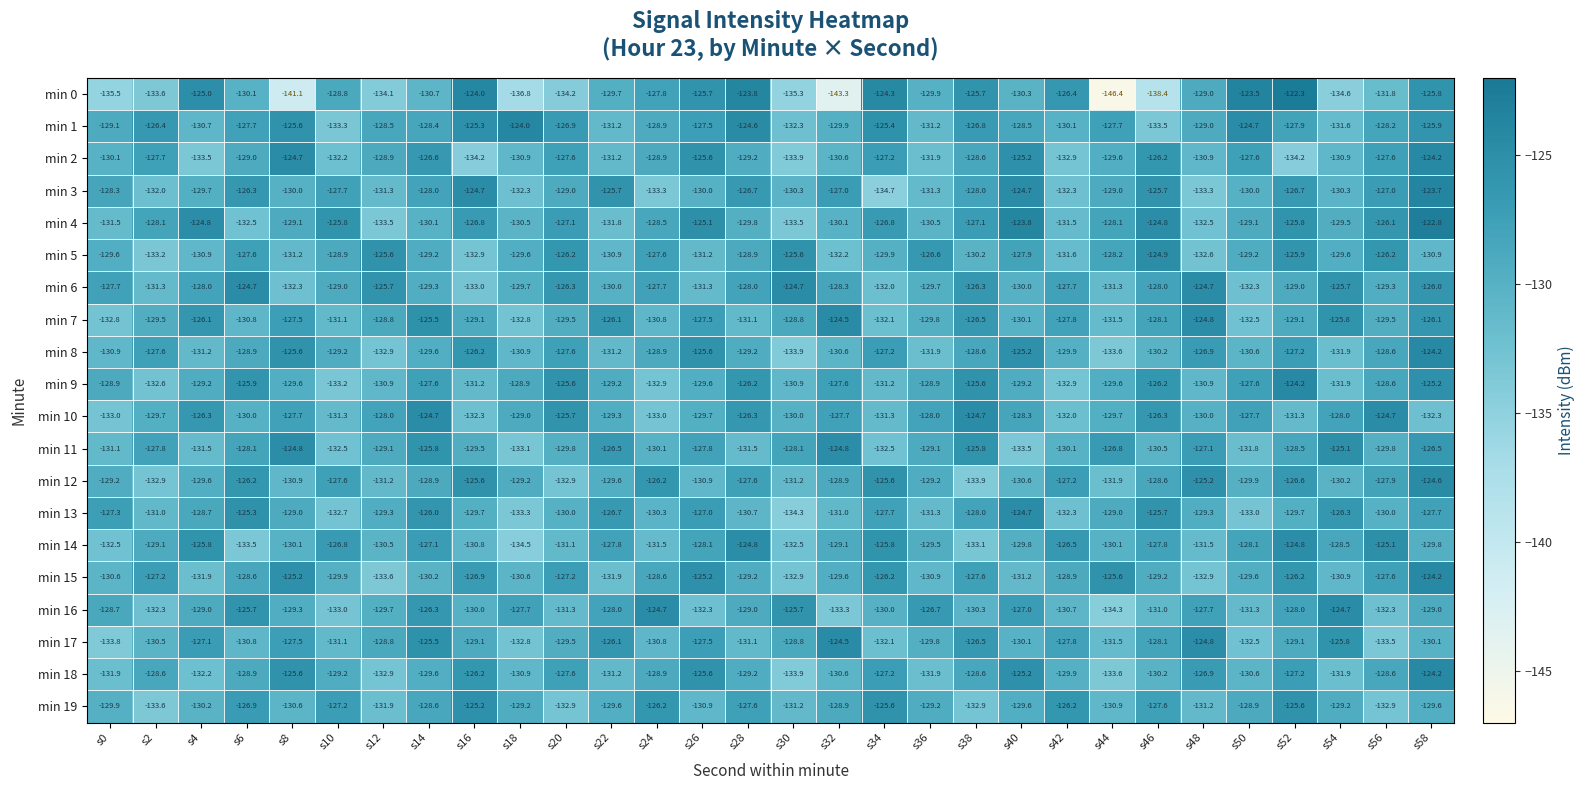

The min 0 series shows -131.8 at s56. True or false?

True